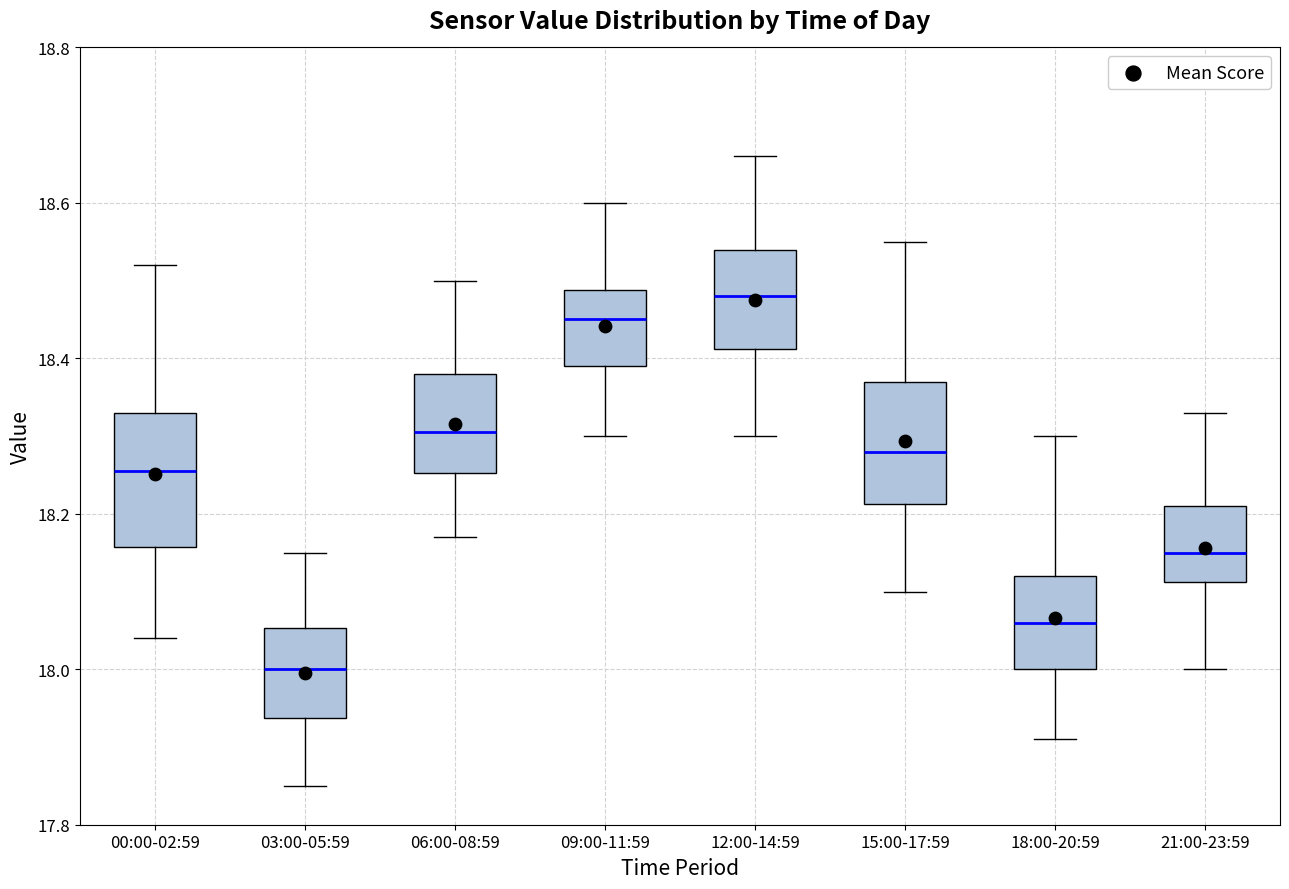

Reading left to right, read every box against the y-axis: the position of its median line, the range the box covers, and the ends of its whiskers. The values are not printed on the chart, so give them approximately, as read against the axis.

00:00-02:59: median 18.26, box 18.16 to 18.34, whiskers 18.04 to 18.52
03:00-05:59: median 18.00, box 17.94 to 18.06, whiskers 17.86 to 18.16
06:00-08:59: median 18.30, box 18.26 to 18.38, whiskers 18.18 to 18.50
09:00-11:59: median 18.46, box 18.40 to 18.48, whiskers 18.30 to 18.60
12:00-14:59: median 18.48, box 18.42 to 18.54, whiskers 18.30 to 18.66
15:00-17:59: median 18.28, box 18.22 to 18.38, whiskers 18.10 to 18.56
18:00-20:59: median 18.06, box 18.00 to 18.12, whiskers 17.92 to 18.30
21:00-23:59: median 18.16, box 18.12 to 18.22, whiskers 18.00 to 18.34